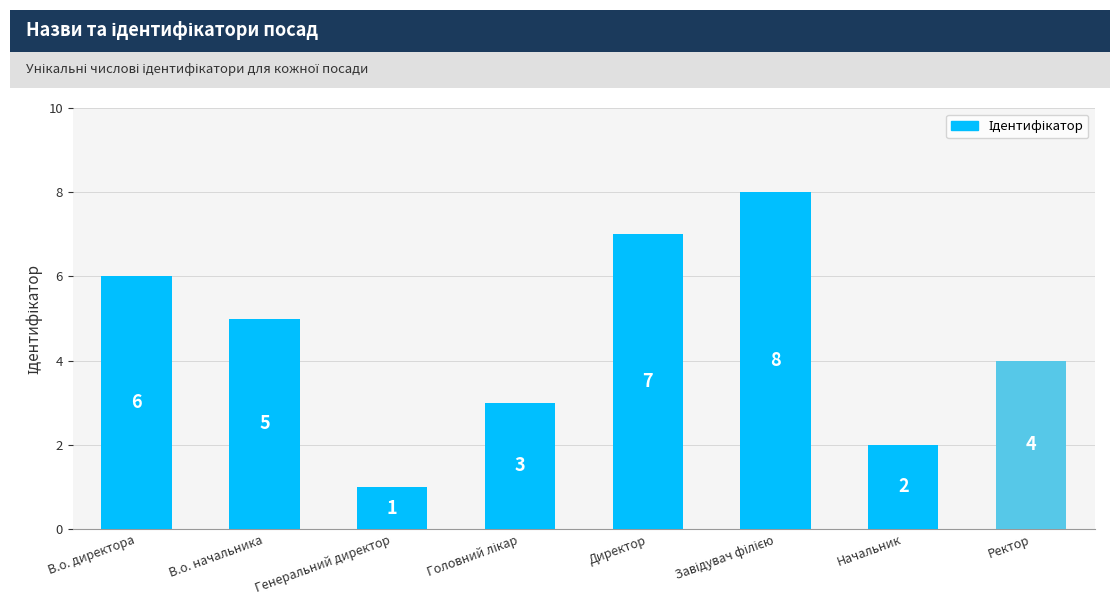

At which label is the value closest to 4?

Ректор